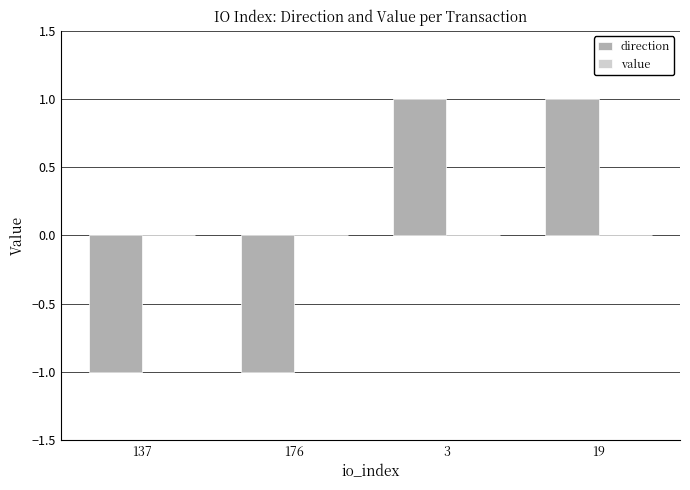

Is it true that direction equals -1.0 at 176?

True